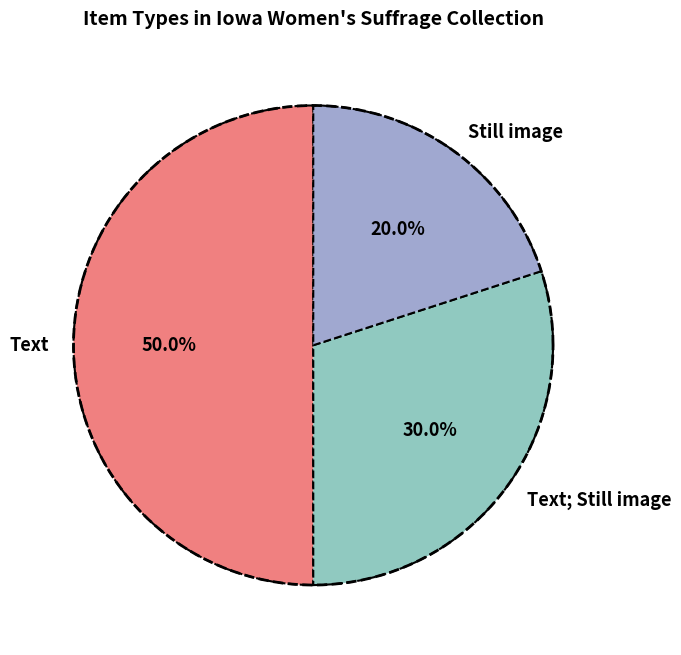

Which category has the biggest portion of the pie?

Text